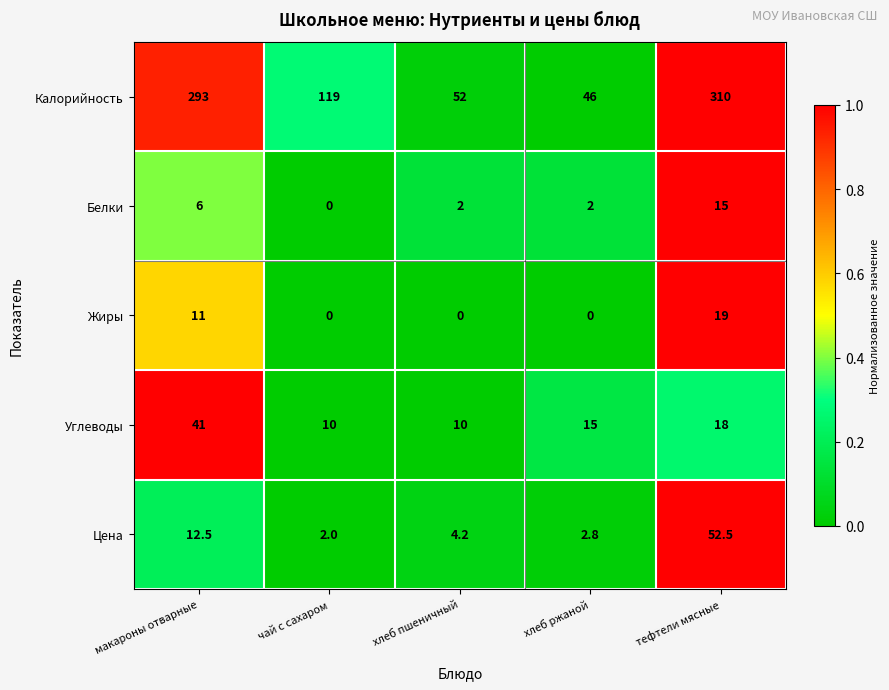

How many categories are shown in the chart?

5